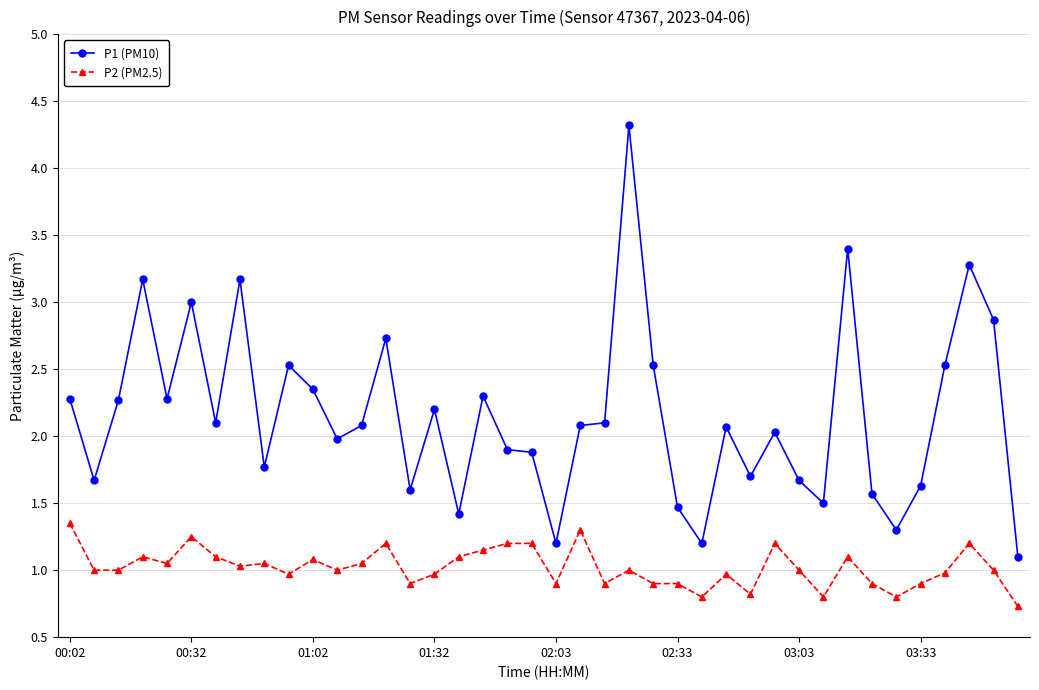

What is the value of the P2 (PM2.5) point at the 36th from the left?

0.9